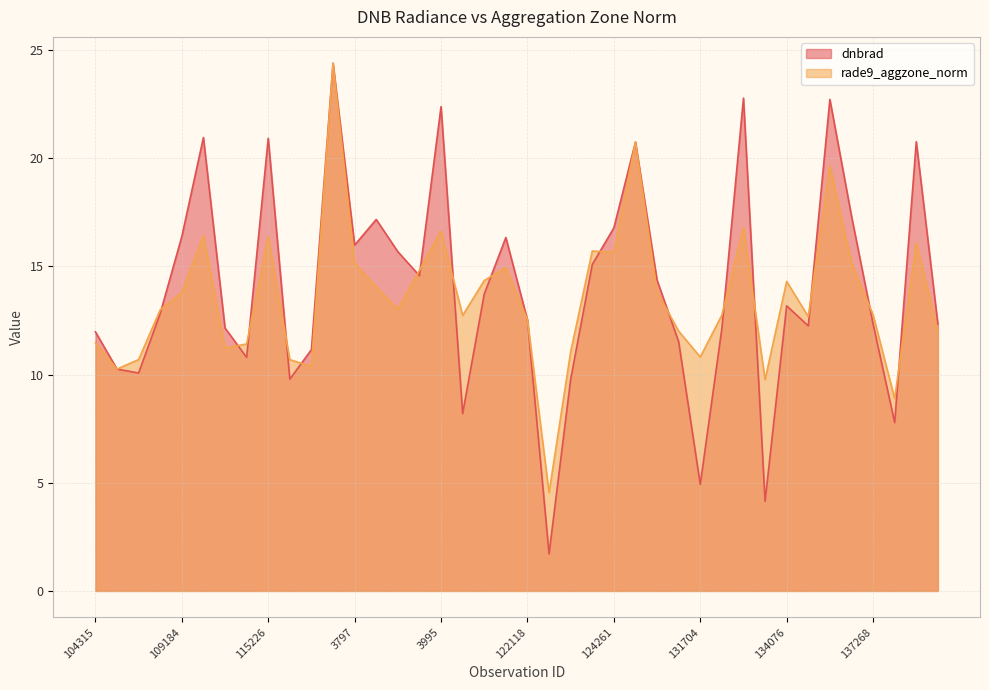

What is the value of the rade9_aggzone_norm point at the 2nd from the left?

10.3